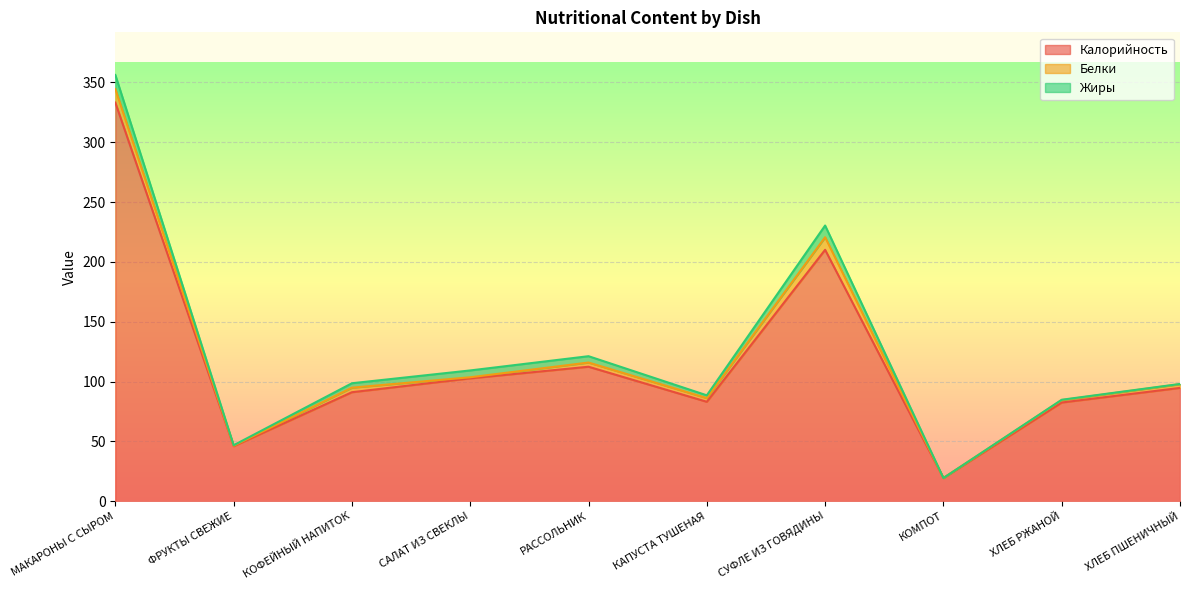

Which series has the largest total across all categories?

Калорийность